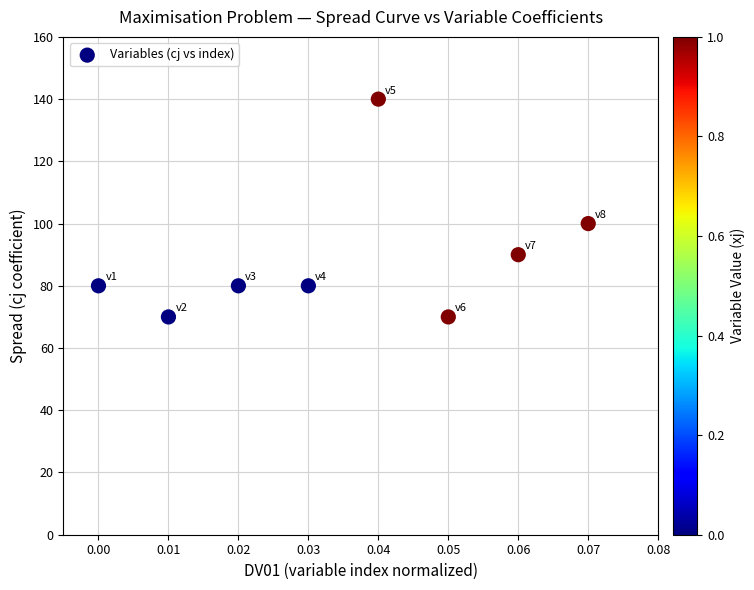

What is the average Y value?

89